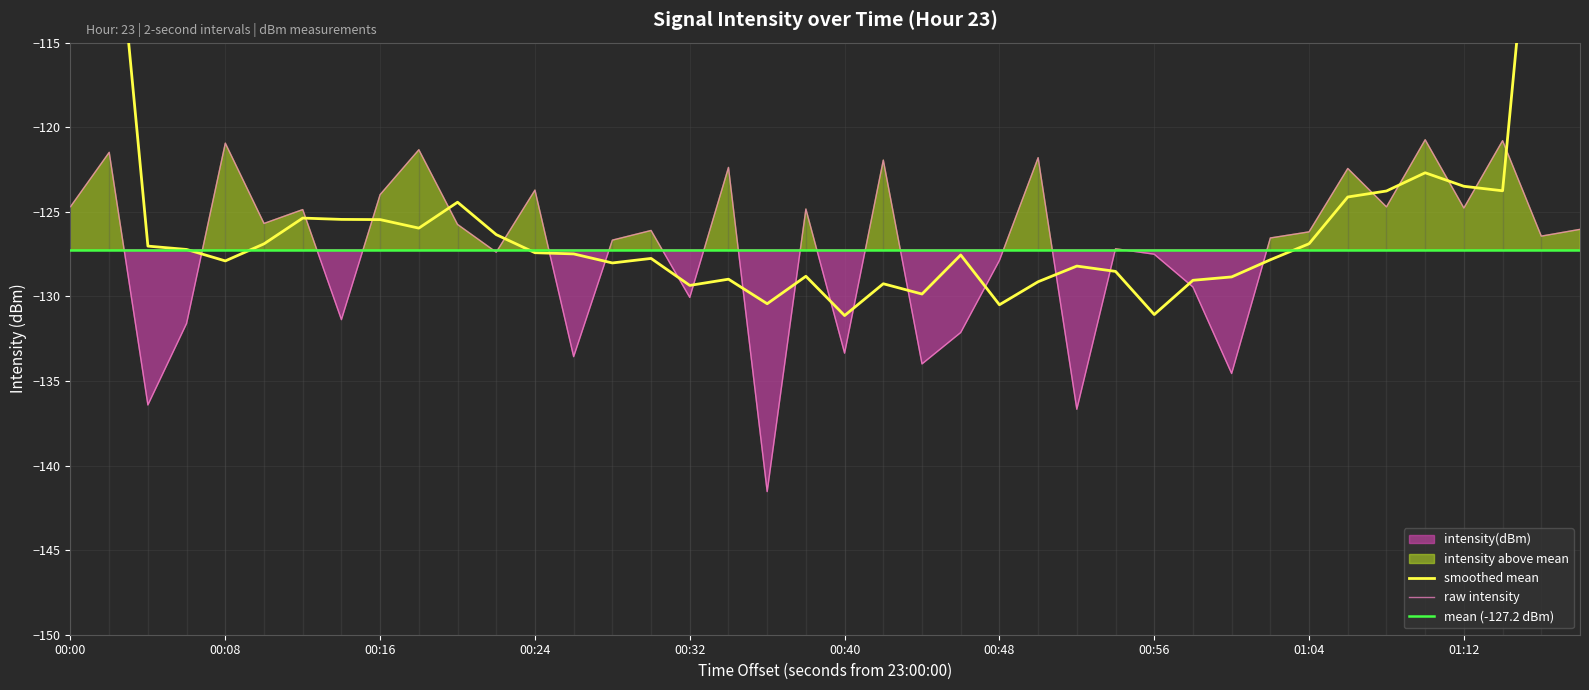

What is the minimum value for raw intensity?

-141.5